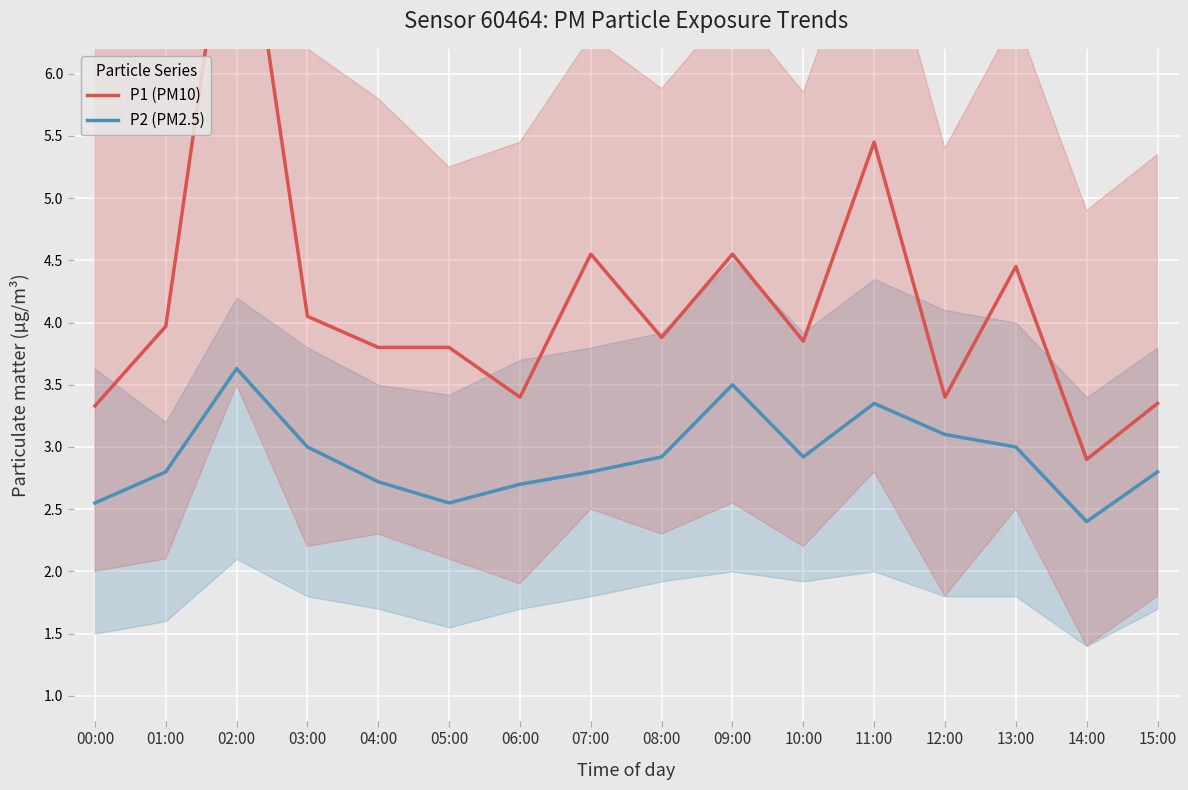

Which series changed the most between 03:00 and 15:00?

P1 (PM10)